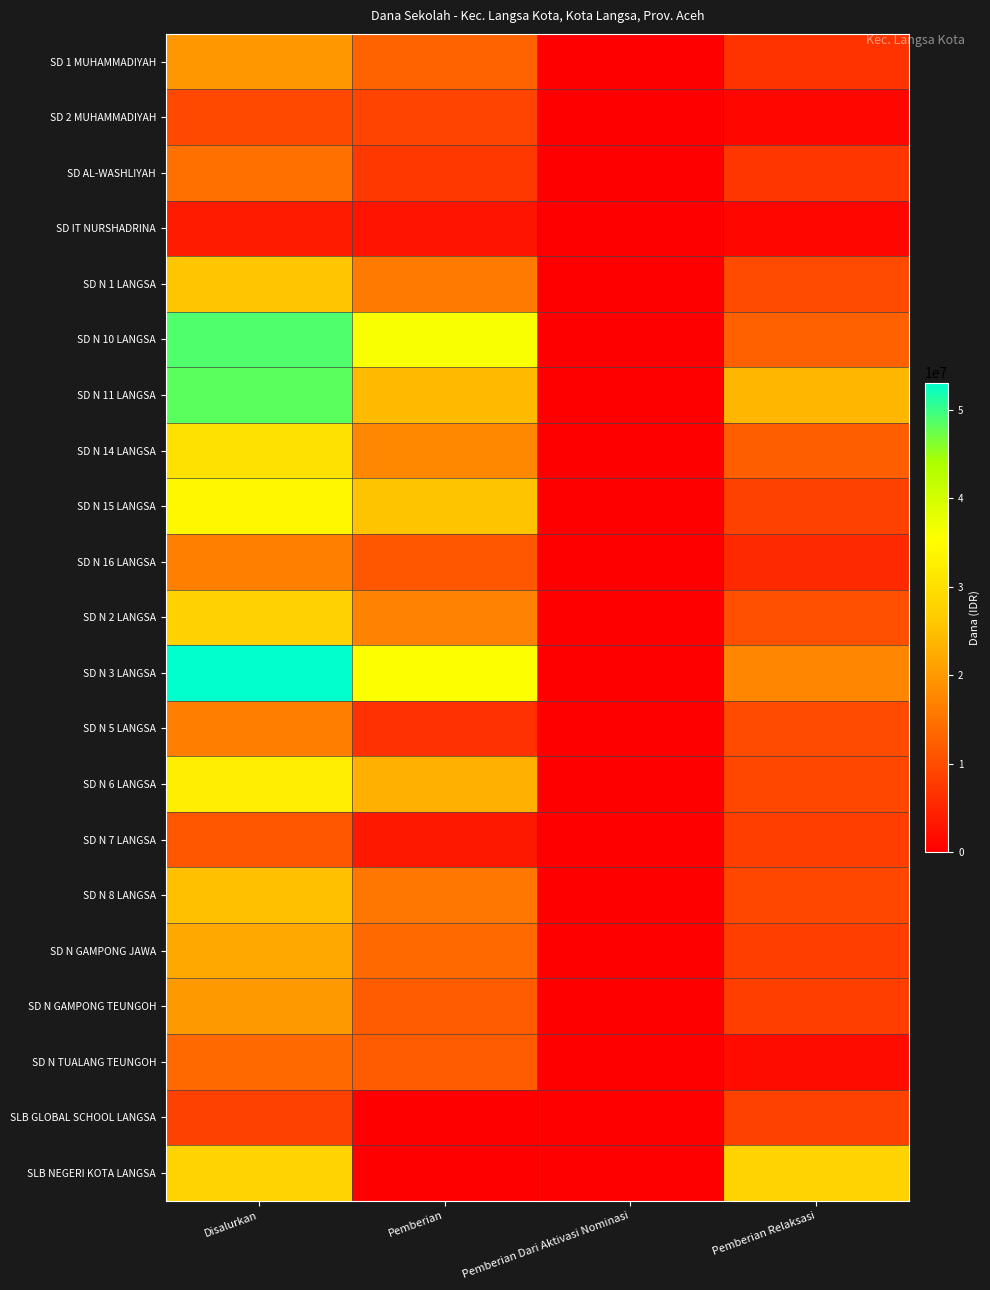

Rank the series at Disalurkan from highest to lowest value.

SD N 3 LANGSA, SD N 10 LANGSA, SD N 11 LANGSA, SD N 15 LANGSA, SD N 6 LANGSA, SD N 14 LANGSA, SLB NEGERI KOTA LANGSA, SD N 2 LANGSA, SD N 1 LANGSA, SD N 8 LANGSA, SD N GAMPONG JAWA, SD N GAMPONG TEUNGOH, SD 1 MUHAMMADIYAH, SD N 16 LANGSA, SD N 5 LANGSA, SD AL-WASHLIYAH, SD N TUALANG TEUNGOH, SD N 7 LANGSA, SD 2 MUHAMMADIYAH, SLB GLOBAL SCHOOL LANGSA, SD IT NURSHADRINA